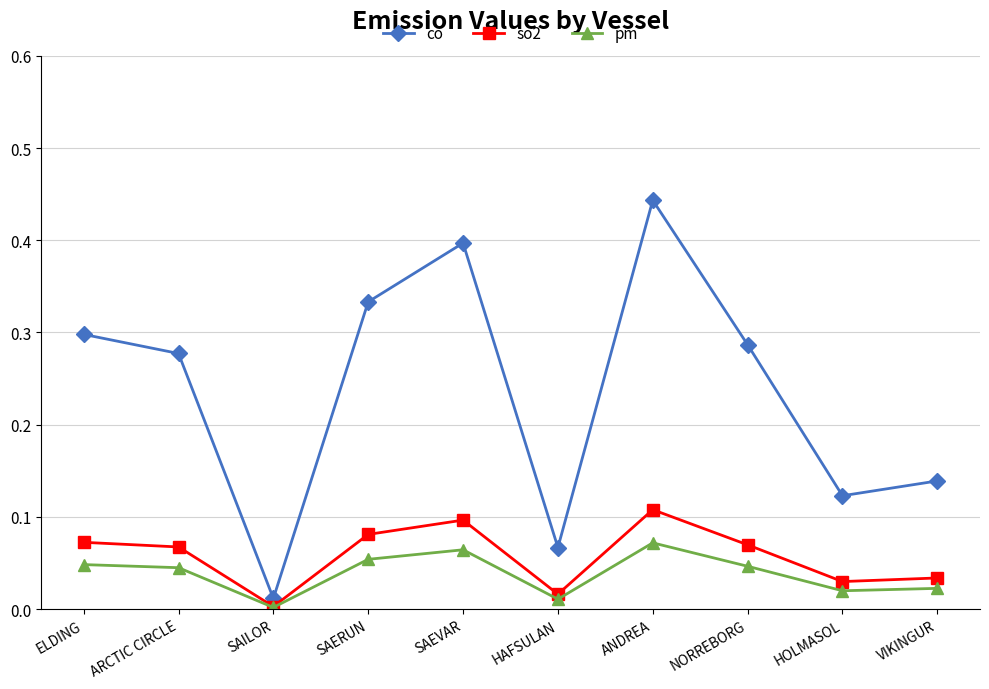

True or false: co and pm intersect in this chart.

False